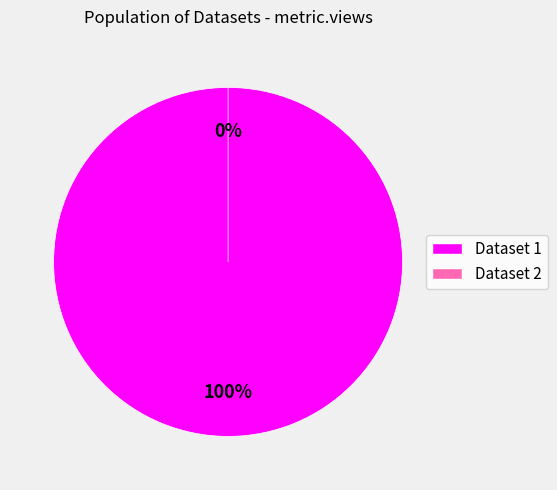

The 649cd098078190ea9b2176f7 slice represents 1% of the pie. True or false?

False